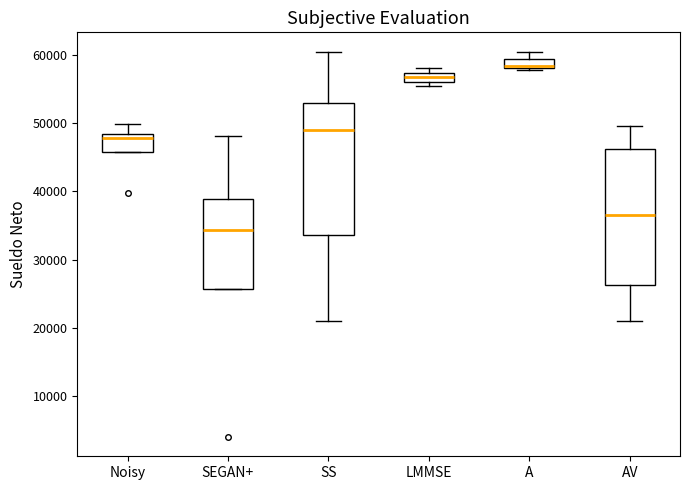

Which box has the lowest median line?

SEGAN+